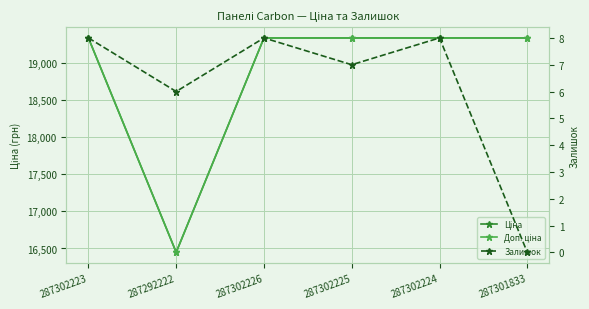

At which label is Доп. ціна closest to 17895?

287292222